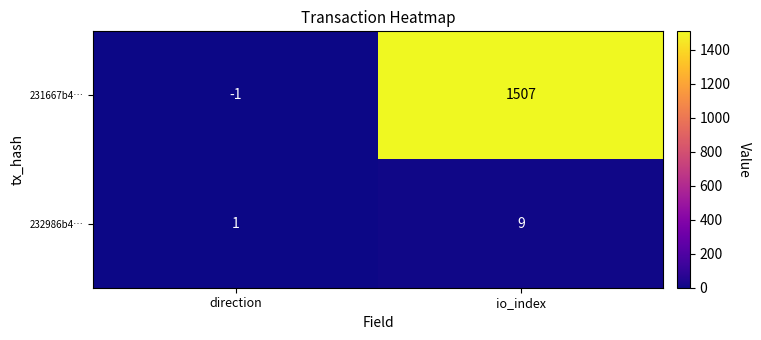

Which series has the largest range (max minus min)?

231667b4…